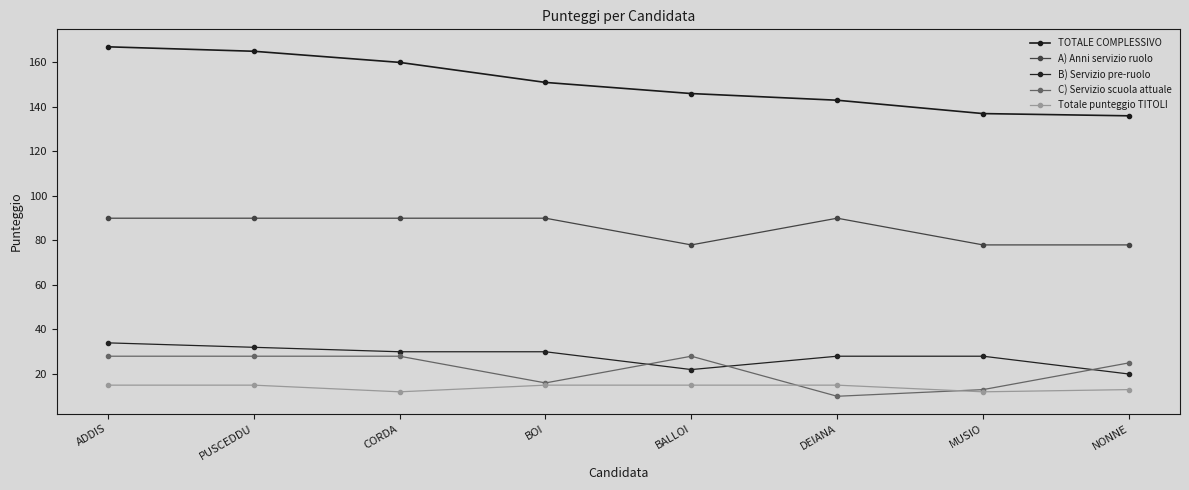

Rank the series by their maximum value, from highest to lowest.

TOTALE COMPLESSIVO, A) Anni servizio ruolo, B) Servizio pre-ruolo, C) Servizio scuola attuale, Totale punteggio TITOLI